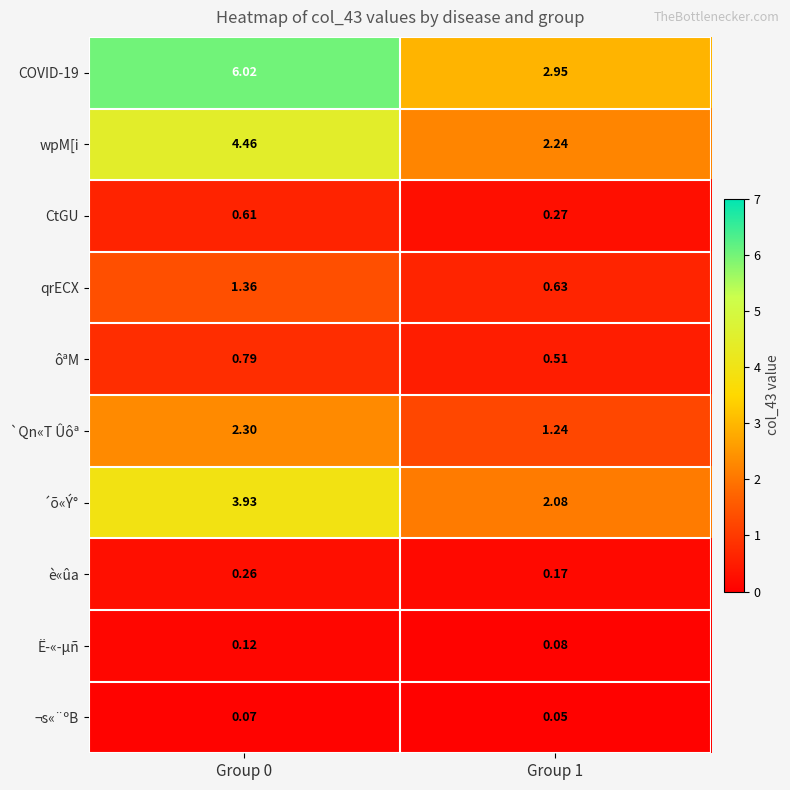

Is the value of CtGU at Group 0 greater than the value of ¬s«¨ºB at Group 0?

Yes